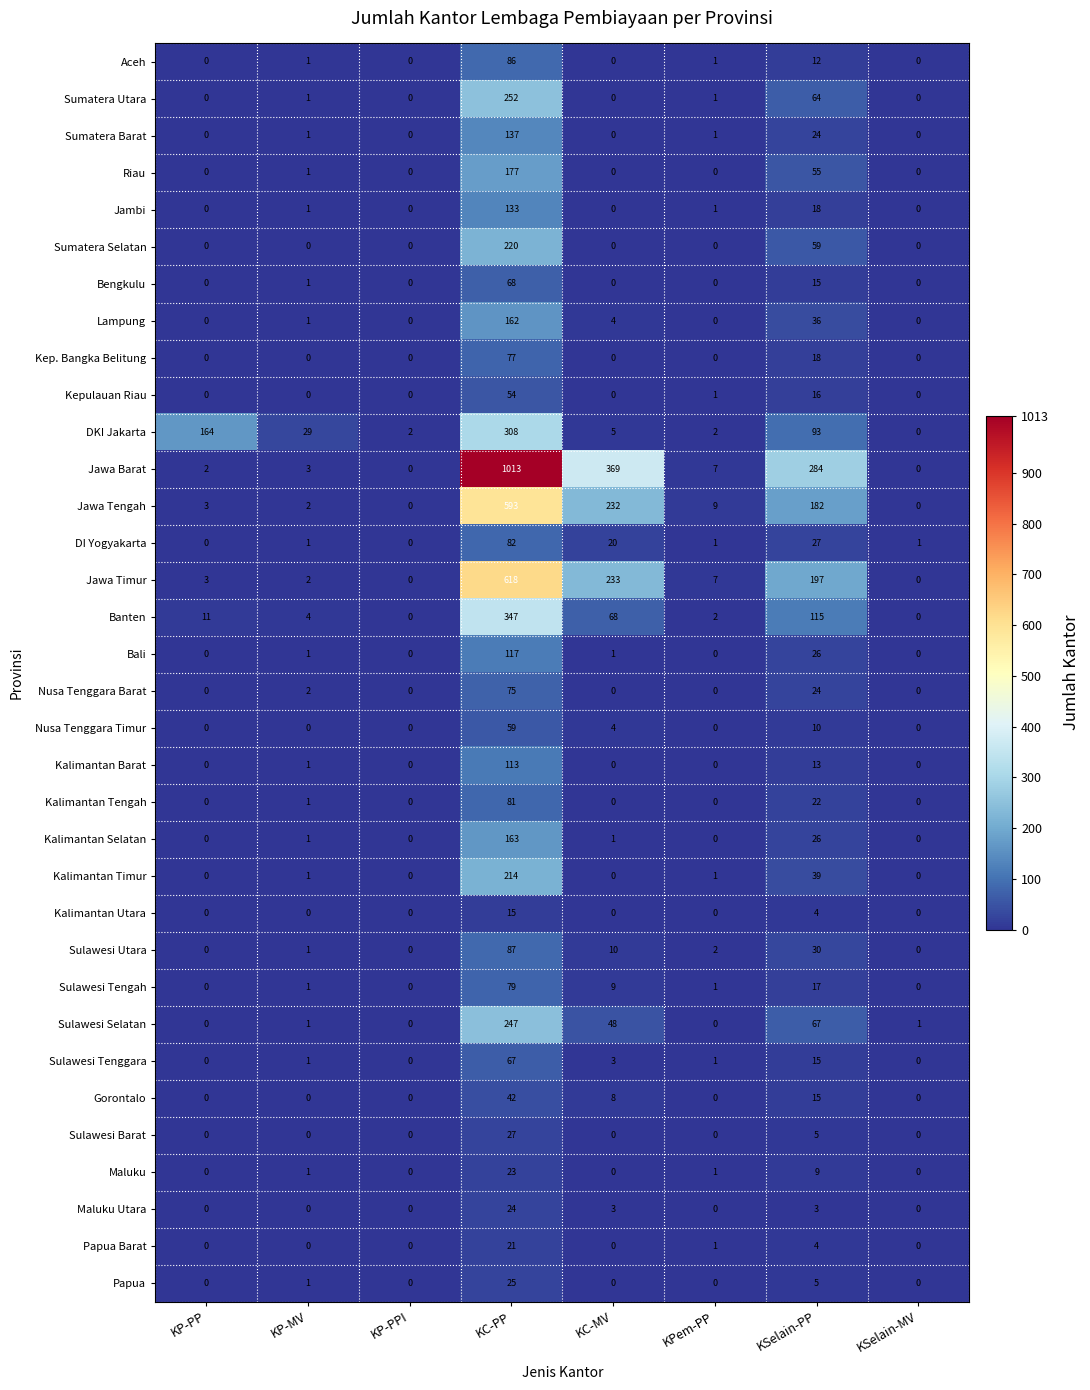

At which category is the sum across all series the highest?

KC-PP